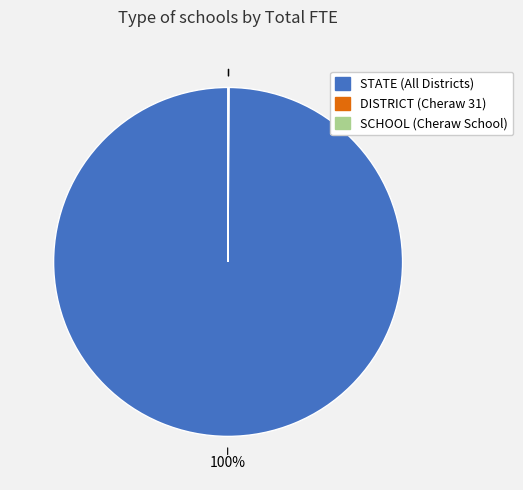

Which slice is the largest?

STATE (All Districts)